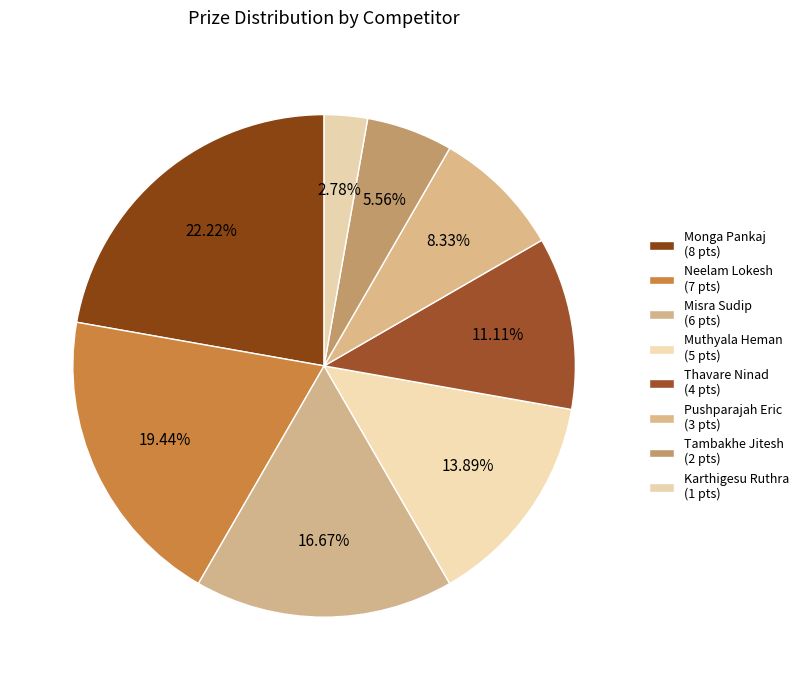

To the nearest percent, what is the difference between the Muthyala Heman and Pushparajah Eric slice percentages?

6%